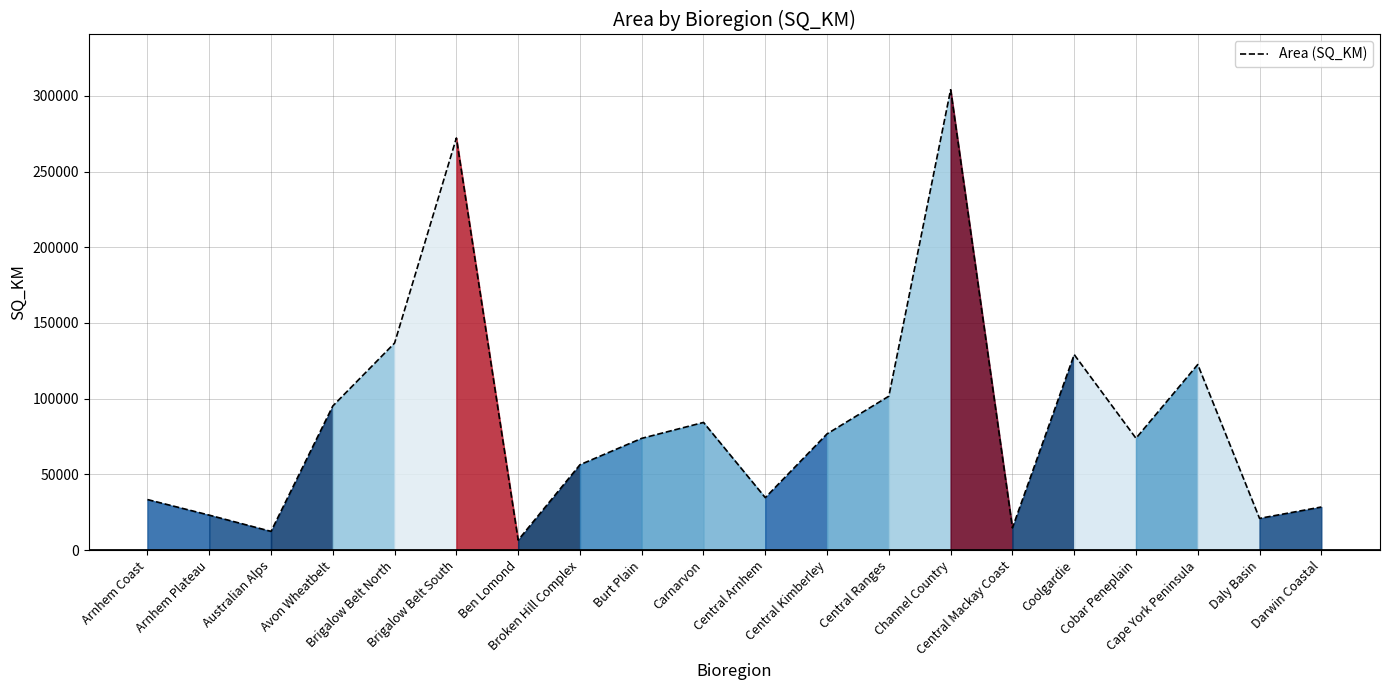

How many values are below 73853?

10